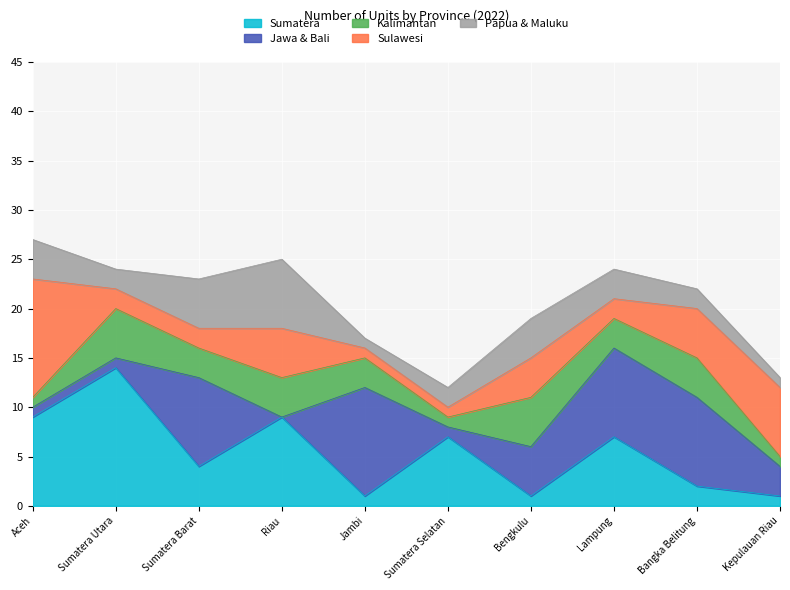

True or false: Jawa & Bali has more than 0 interior local peaks.

True